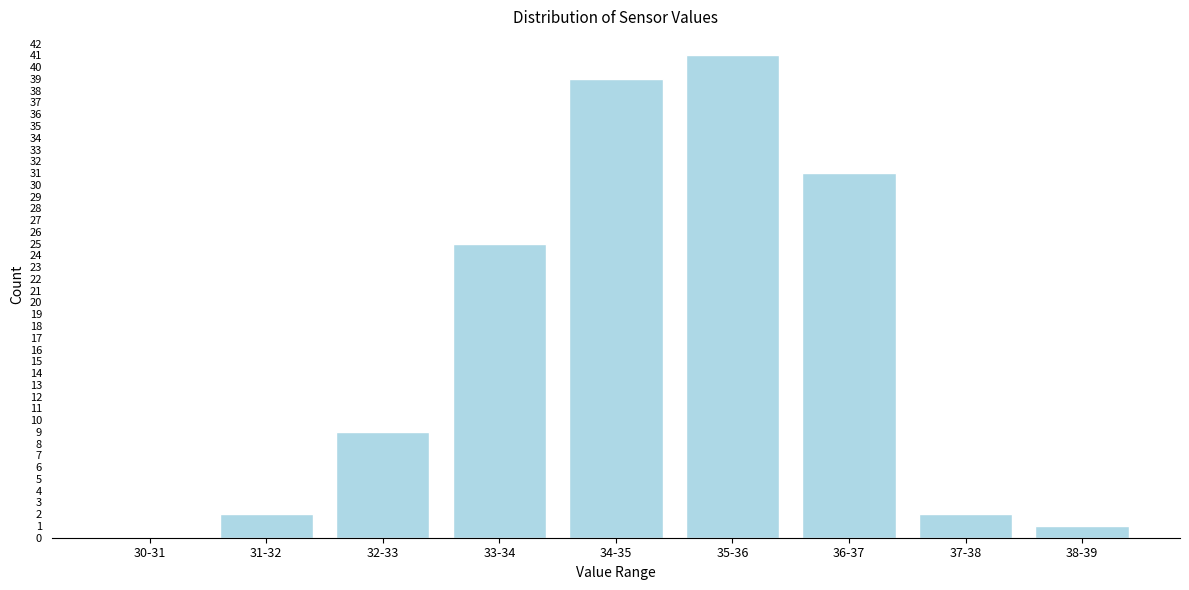

Reading left to right, what are all the values shown in this chart?

30-31=0	31-32=2	32-33=9	33-34=25	34-35=39	35-36=41	36-37=31	37-38=2	38-39=1